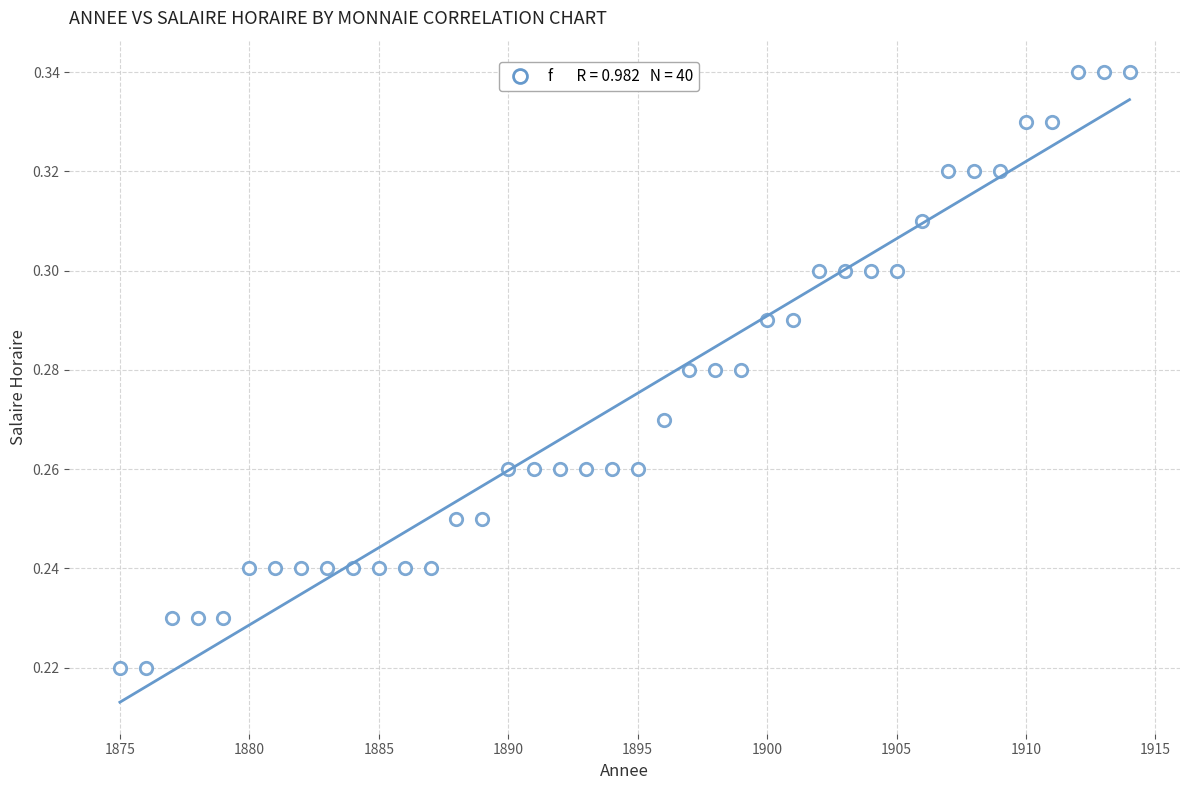

What is the range of X values (max minus min)?

39.0